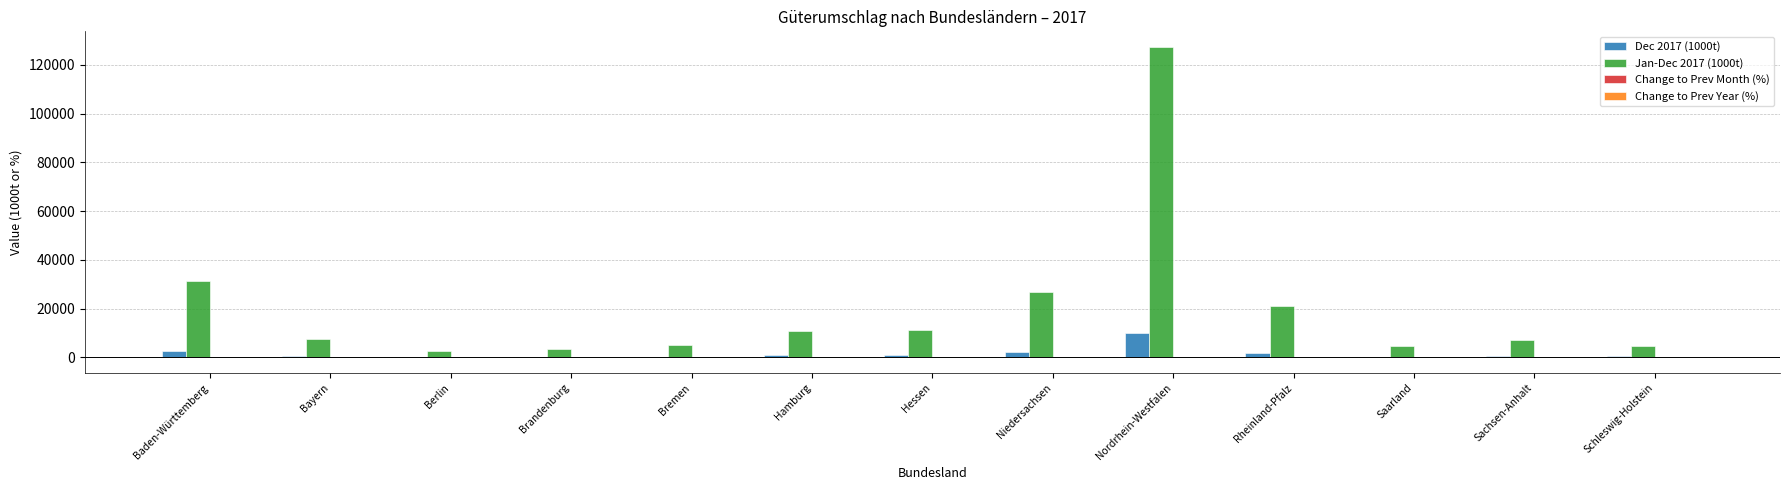

Which label corresponds to the largest value in the chart?

Nordrhein-Westfalen